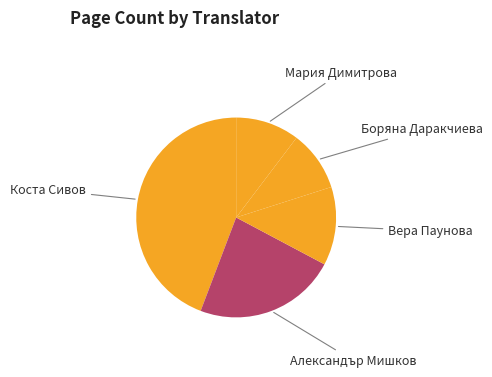

Does any single category account for the majority?

No